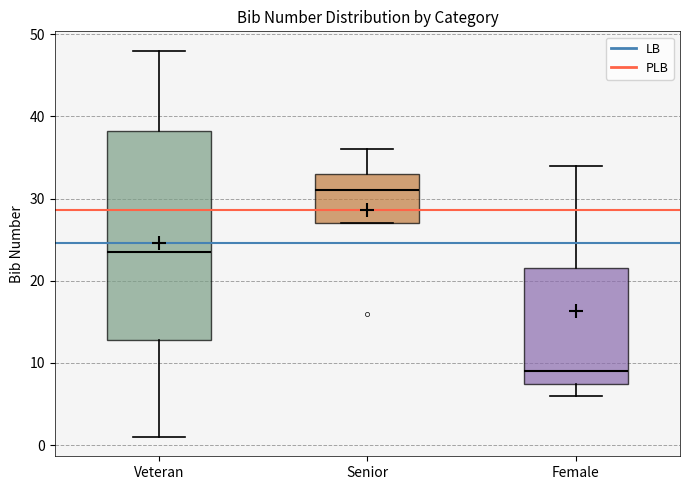

Which box's median line is the highest?

Senior